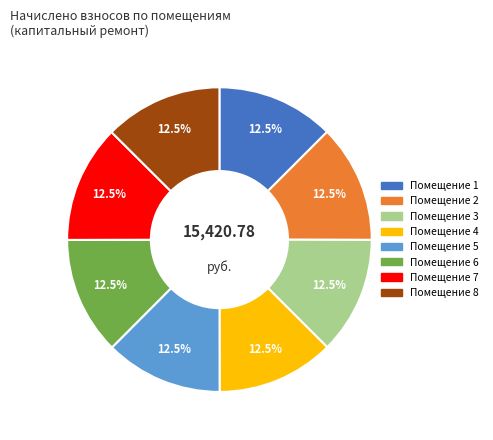

Is there a majority slice in this chart?

No